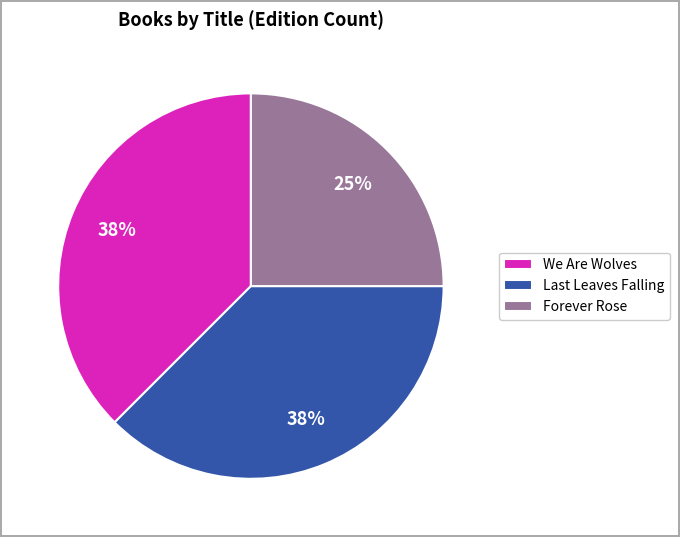

Is it true that Forever Rose is 10% of the pie?

False